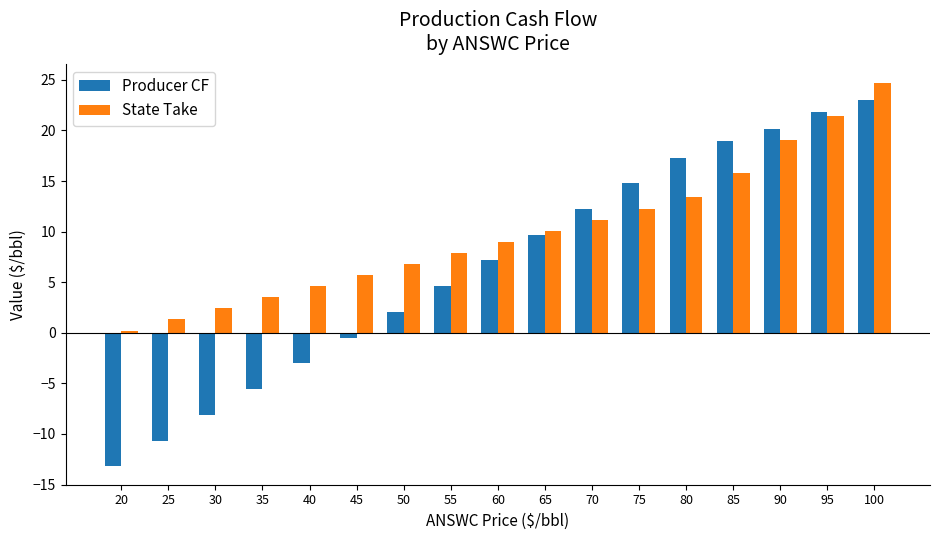

Between 30 and 50, which series saw the biggest shift?

Producer CF